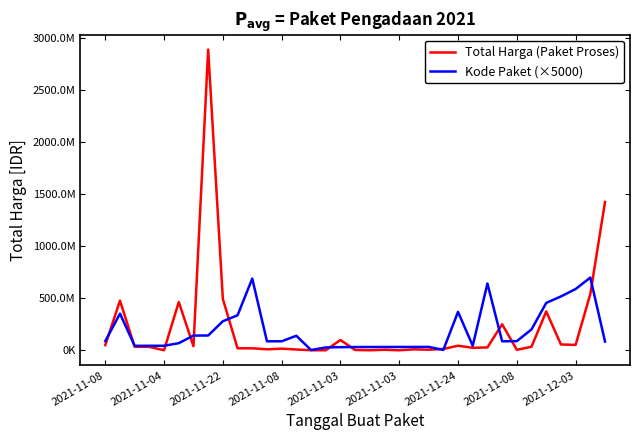

Does the chart have visible grid lines?

No